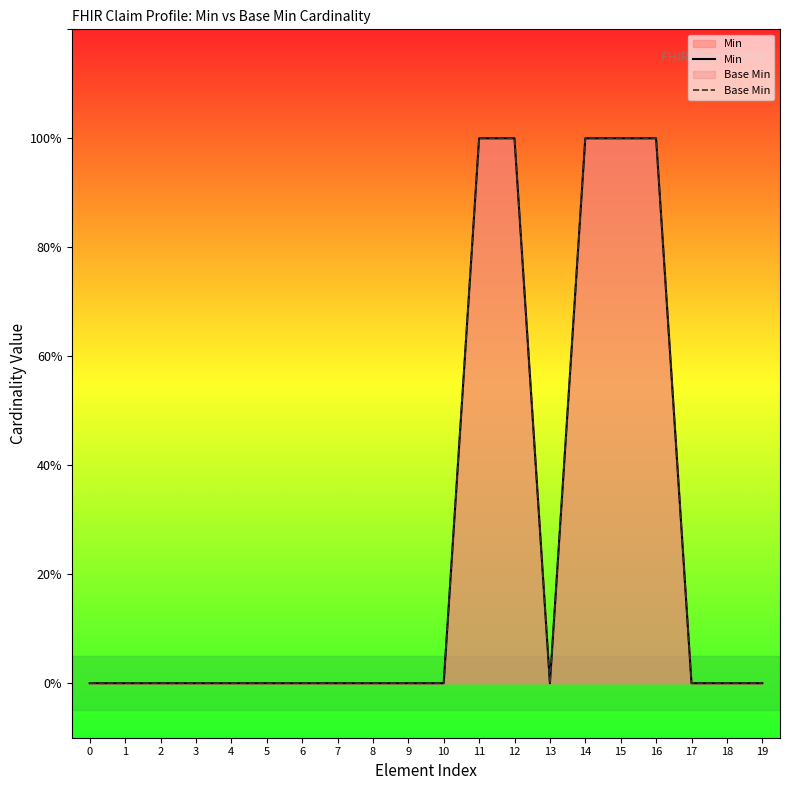

True or false: Base Min and Min intersect in this chart.

False